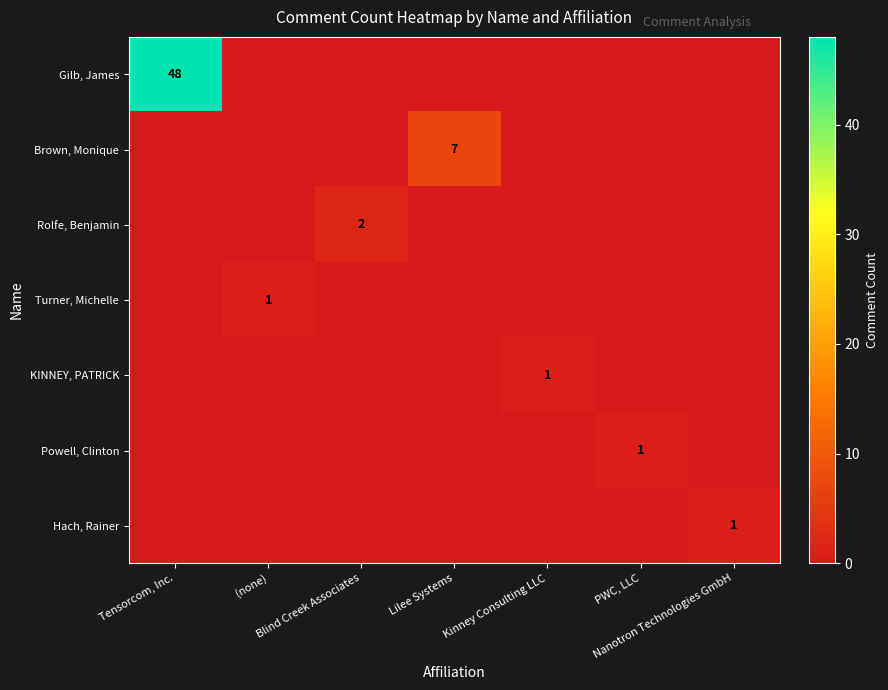

At how many categories does at least one series exceed 6?

2